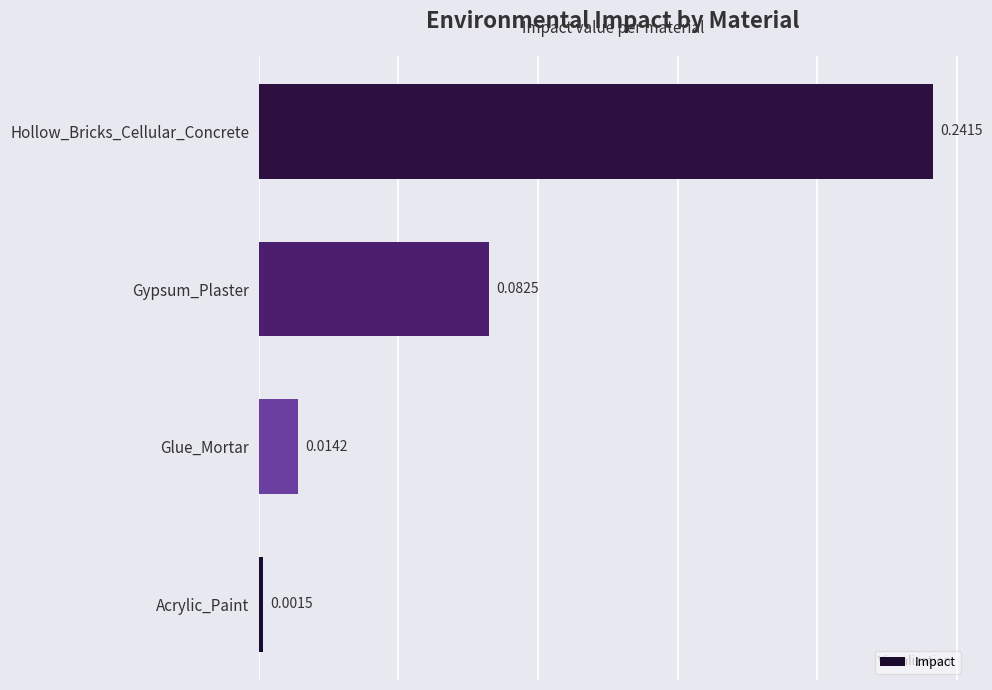

Rank the categories by value from lowest to highest.

Acrylic_Paint, Glue_Mortar, Gypsum_Plaster, Hollow_Bricks_Cellular_Concrete